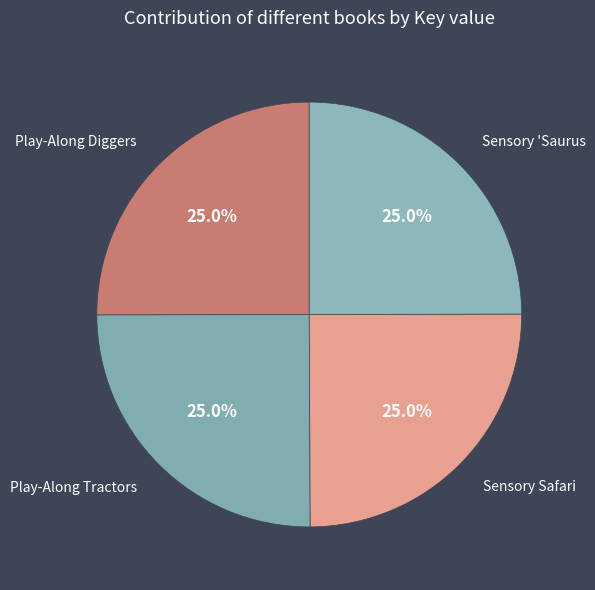

Does any single category account for the majority?

No